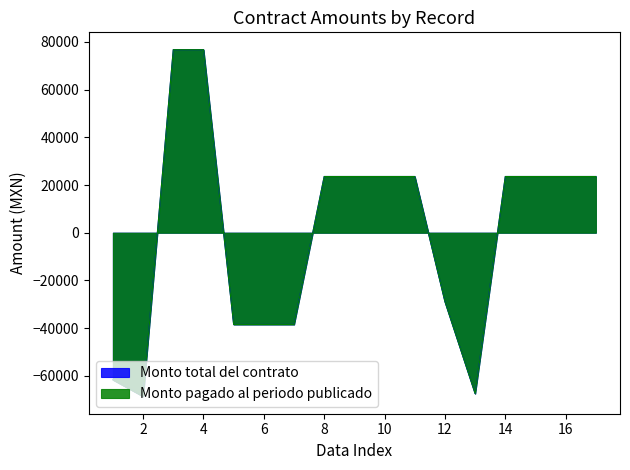

What are all the series names shown in the legend?

Monto total del contrato, Monto pagado al periodo publicado